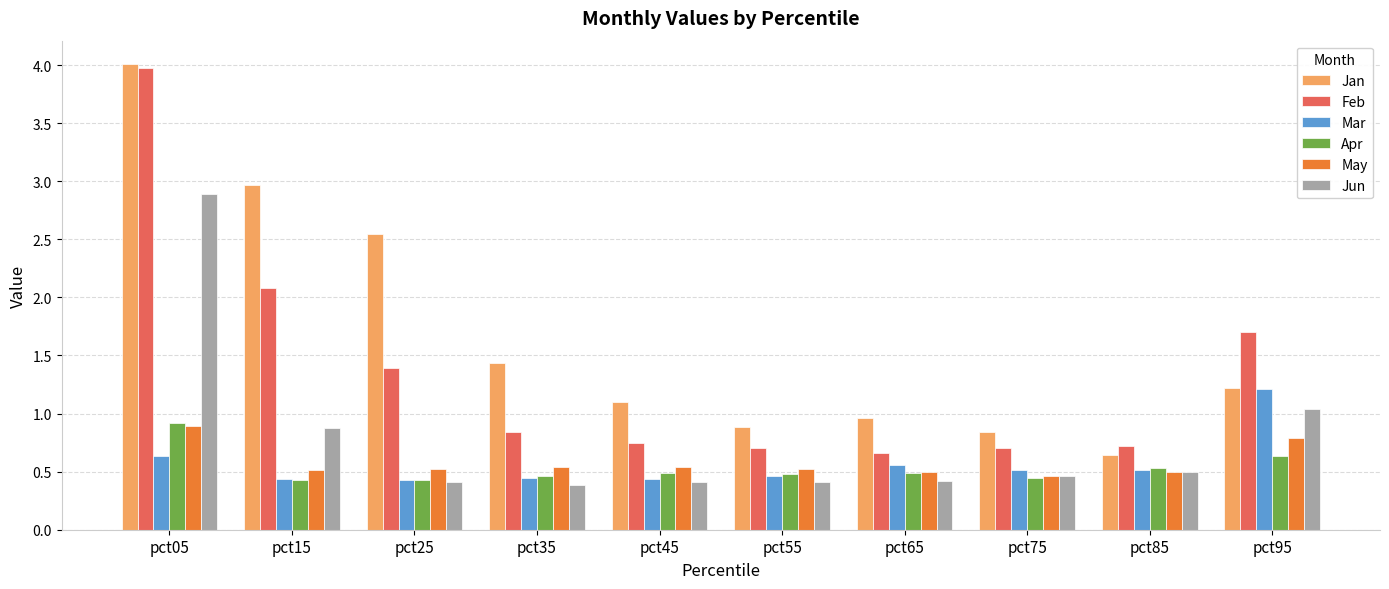

True or false: Feb has a value of 0.7 at pct65.

True